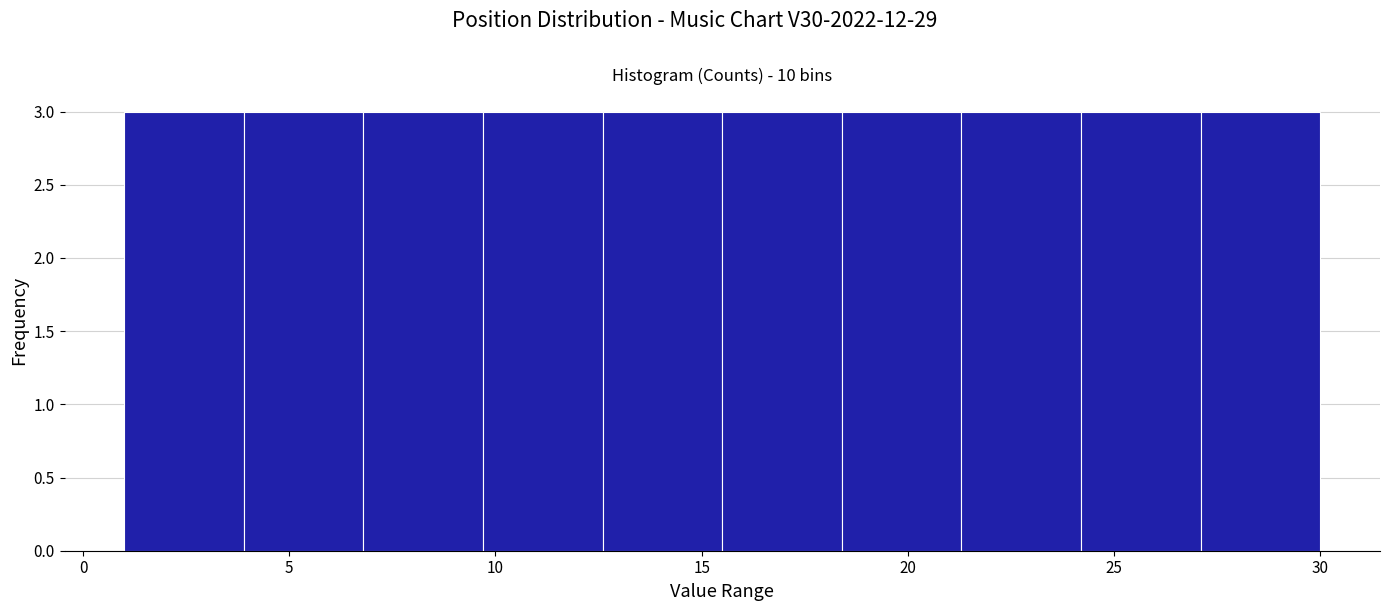

Reading left to right, transcribe this chart: for each bar, give the range it covers on the x-axis and its height. Neither the bar edges nor the heights are printed on the chart, so give them approximately, as read against the axes.

1.0 to 3.9: 3
3.9 to 6.8: 3
6.8 to 9.7: 3
9.7 to 12.6: 3
12.6 to 15.5: 3
15.5 to 18.4: 3
18.4 to 21.3: 3
21.3 to 24.2: 3
24.2 to 27.1: 3
27.1 to 30.0: 3